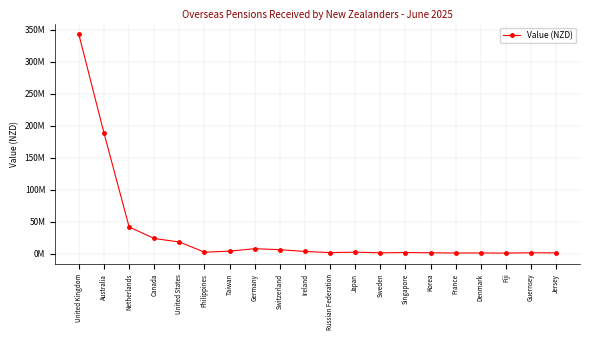

Does the chart have visible grid lines?

Yes